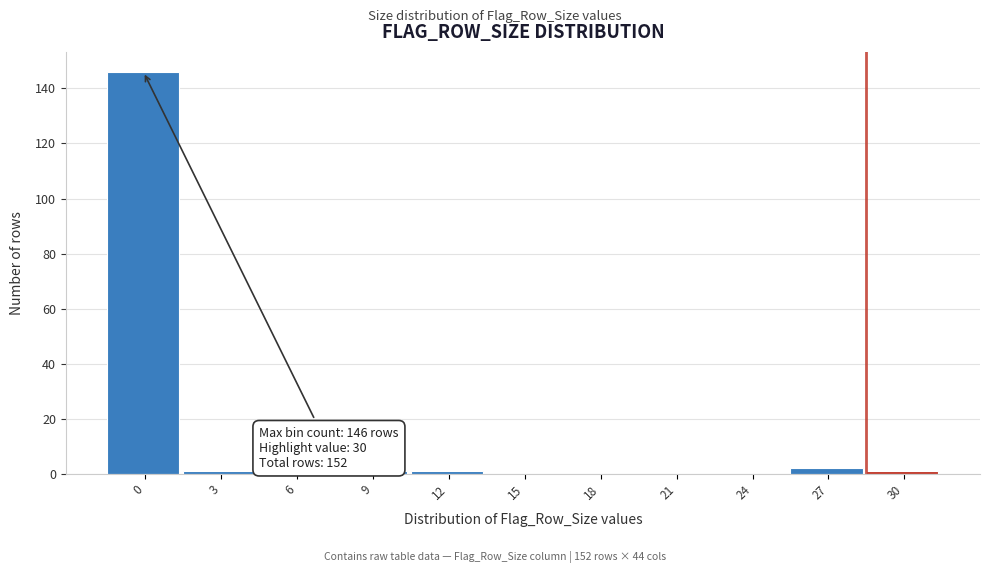

Reading left to right, what are all the values shown in this chart?

0=146	3=1	6=0	9=1	12=1	15=0	18=0	21=0	24=0	27=2	30=1